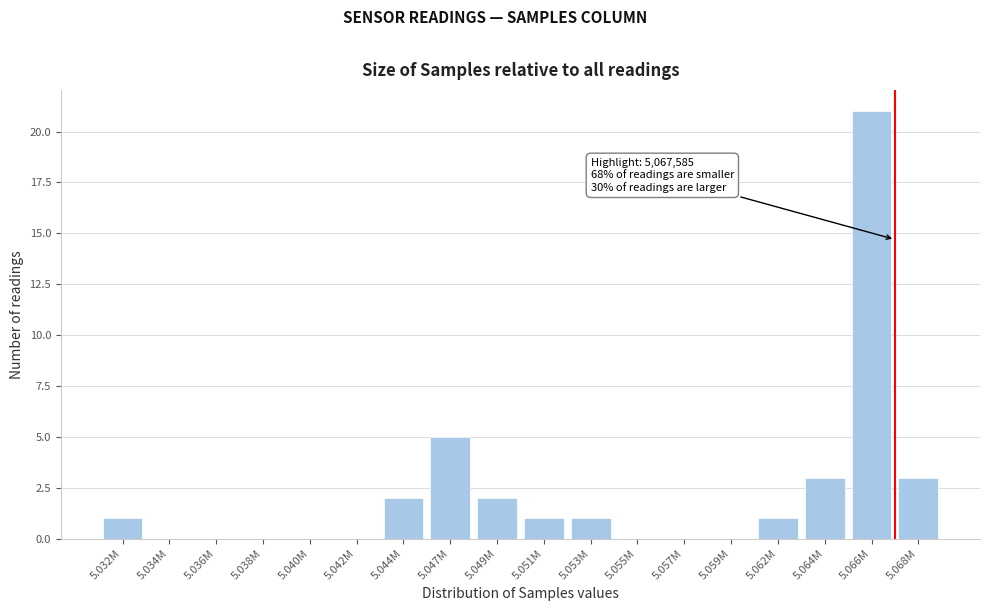

Reading left to right, transcribe all the data shown in this chart.

5.032M=1	5.034M=0	5.036M=0	5.038M=0	5.040M=0	5.042M=0	5.044M=2	5.047M=5	5.049M=2	5.051M=1	5.053M=1	5.055M=0	5.057M=0	5.059M=0	5.062M=1	5.064M=3	5.066M=21	5.068M=3